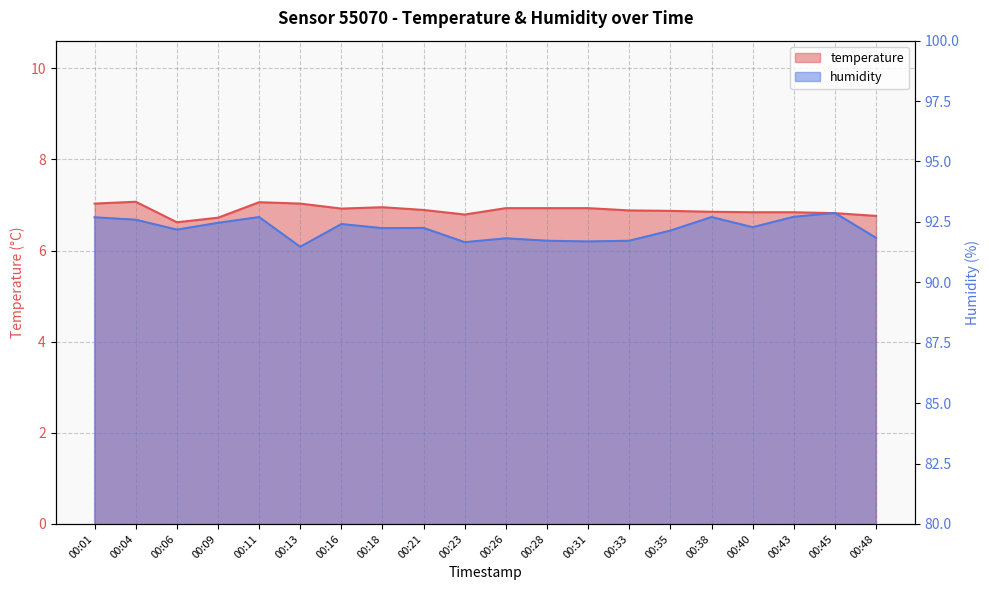

What is the approximate value of humidity at 00:01?

92.7